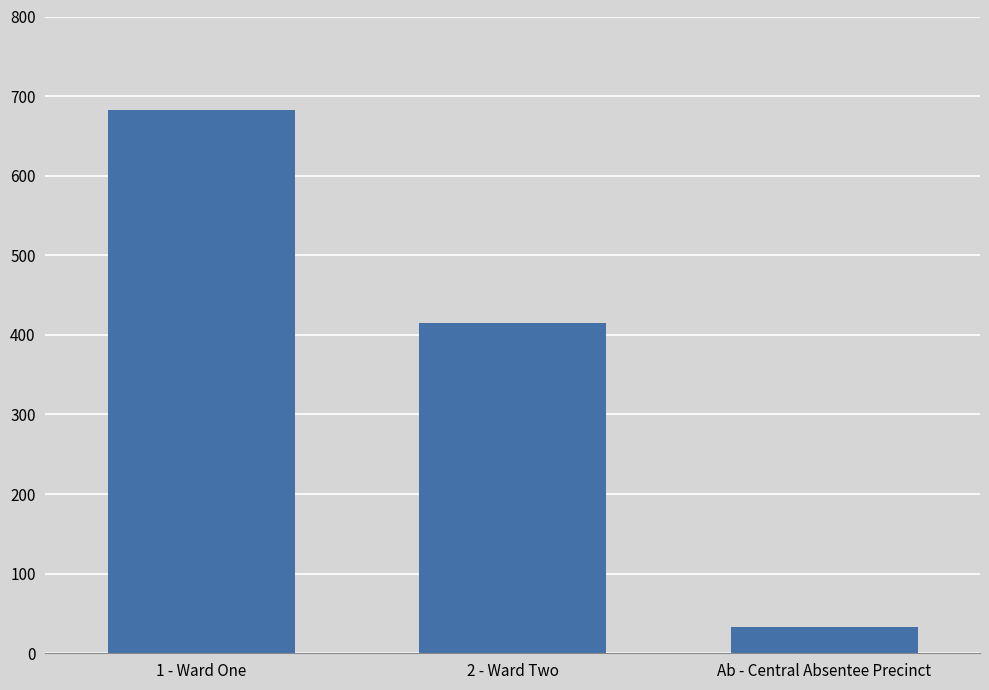

How many values are between 33 and 682?

3